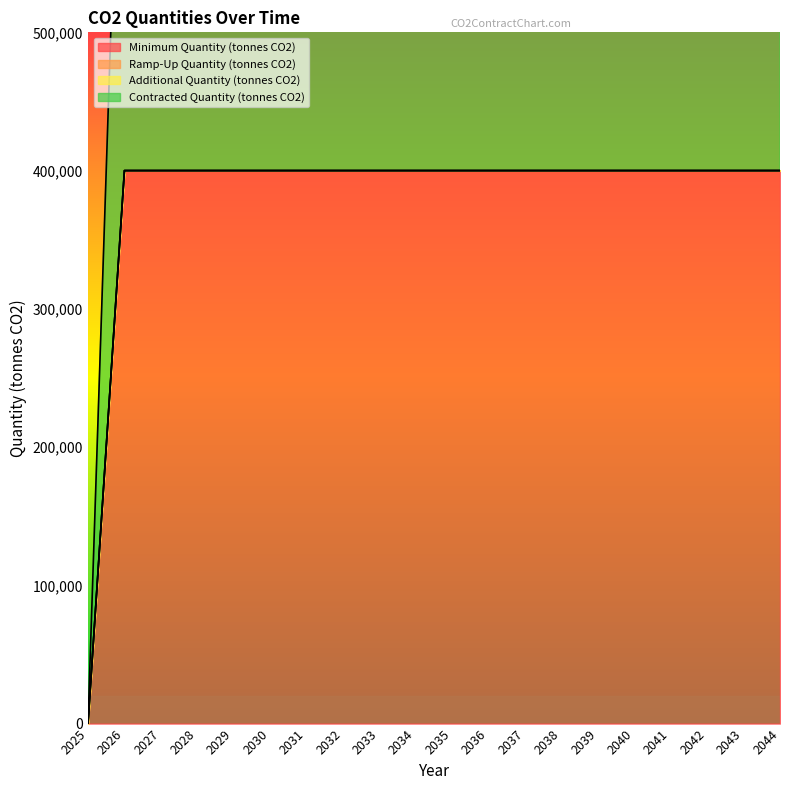

True or false: Contracted Quantity (tonnes CO2) and Minimum Quantity (tonnes CO2) intersect in this chart.

False